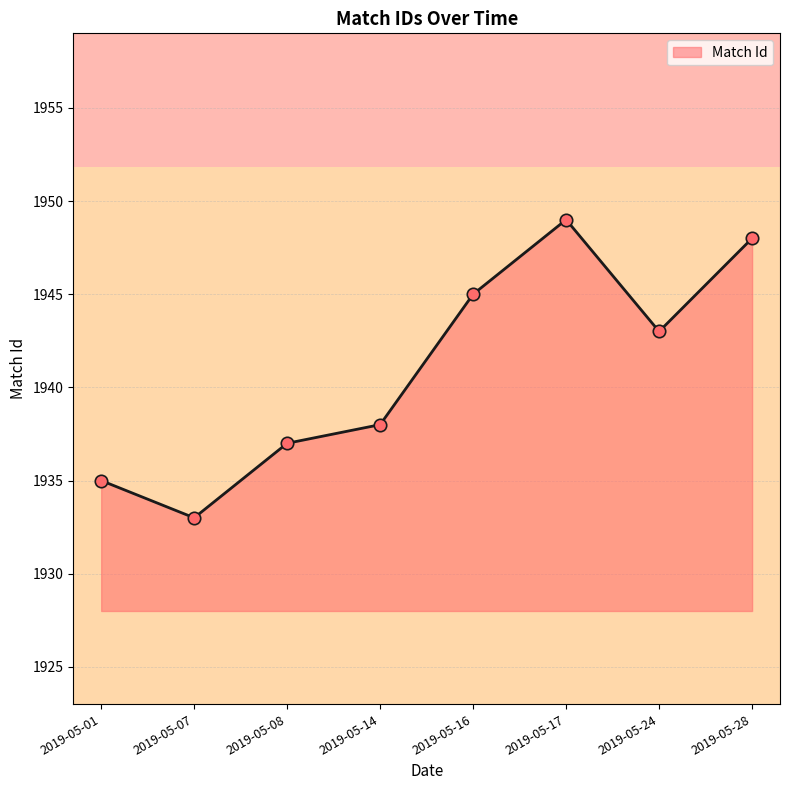

Between 2019-05-16 and 2019-05-24, which is larger?

2019-05-16